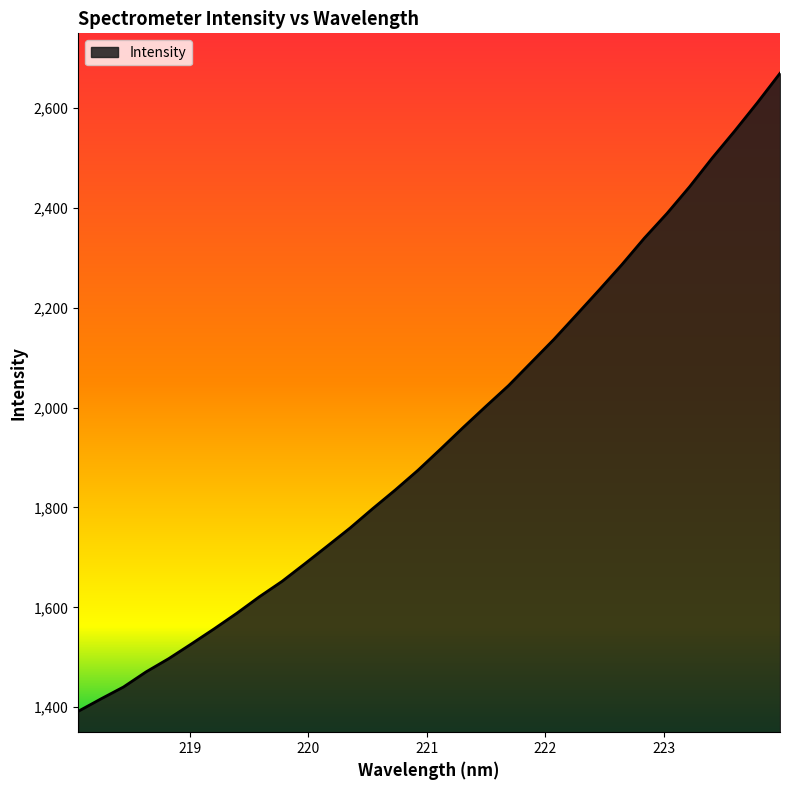

What is the difference between the maximum and minimum values?

1278.0